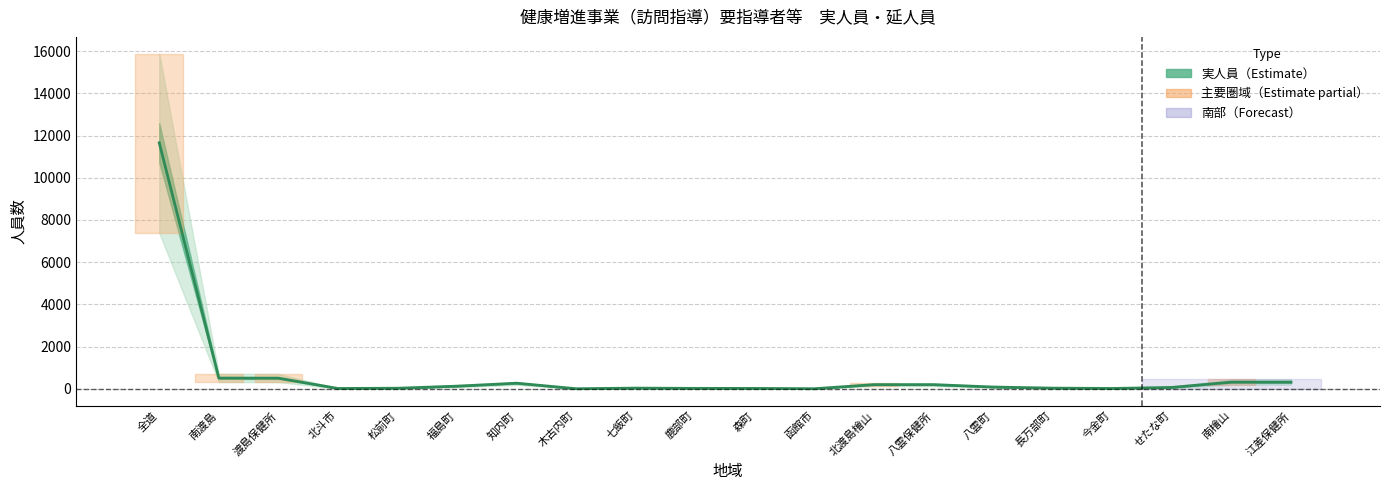

Between 福島町 and 南渡島, which is larger?

南渡島